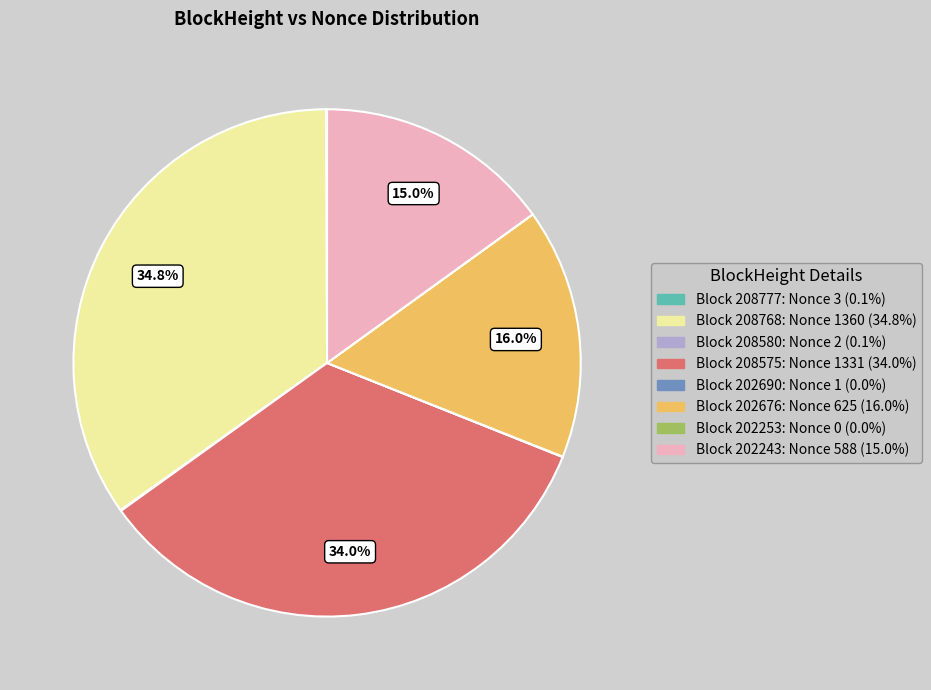

Is there a majority slice in this chart?

No